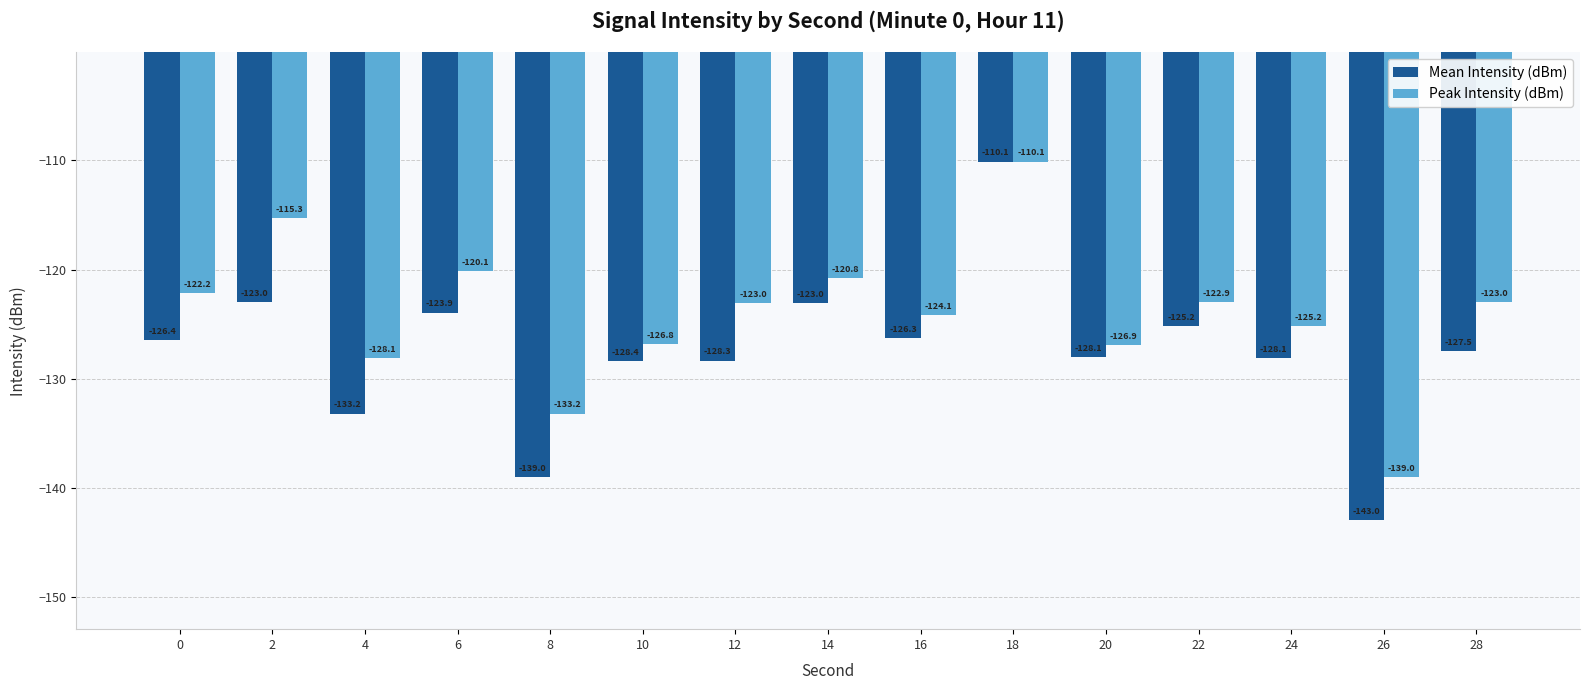

Is it true that Peak Intensity (dBm) equals -174.6 at 8?

False